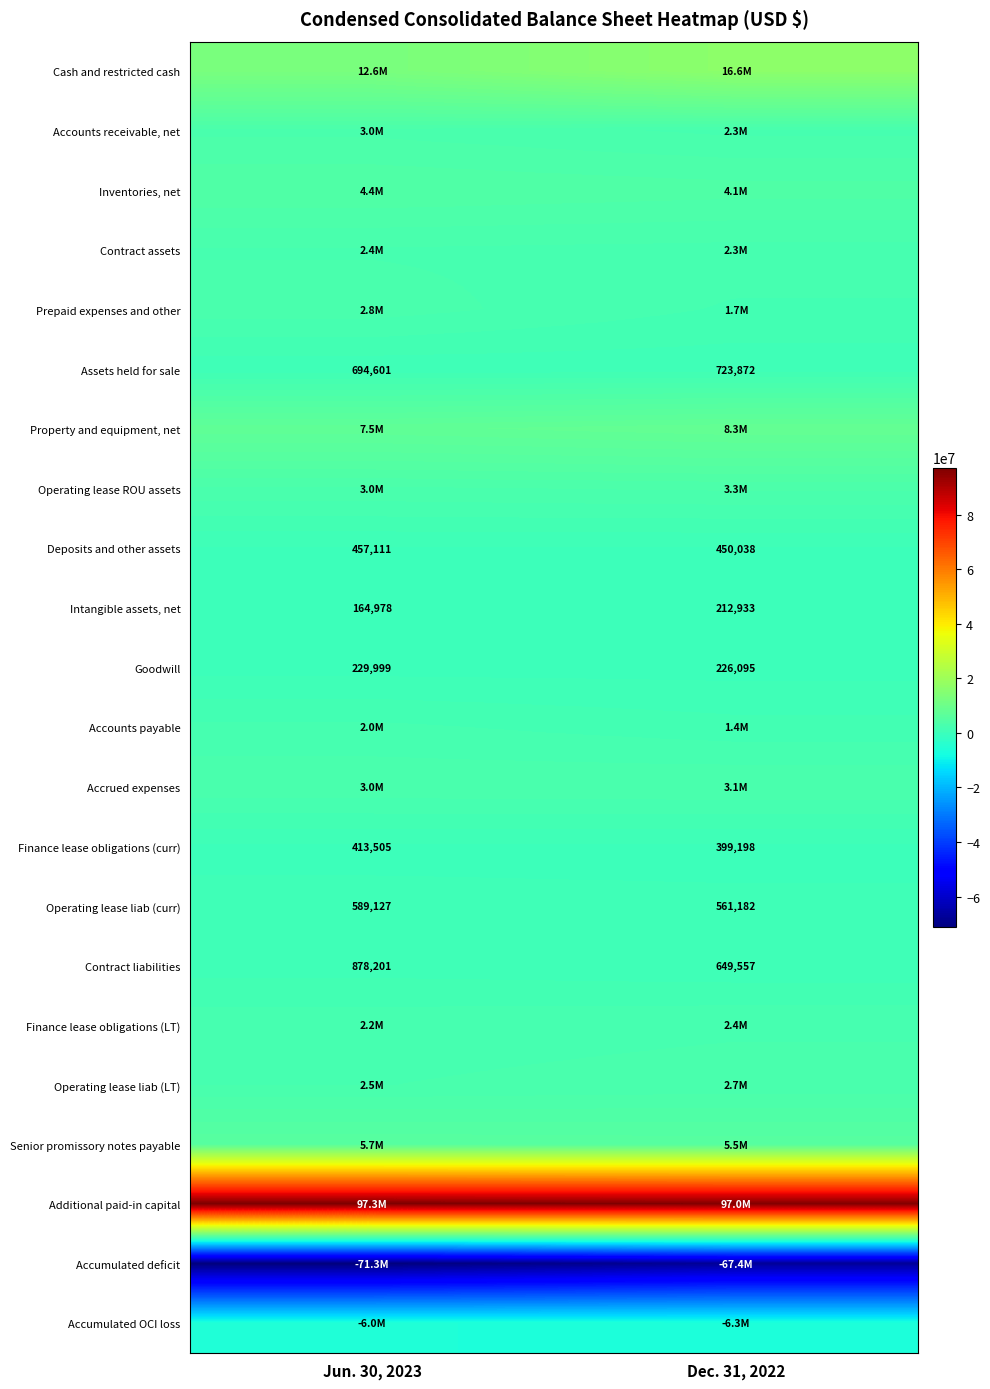

What is the sum of the Finance lease obligations (curr) values at Jun. 30, 2023 and Dec. 31, 2022?

812703